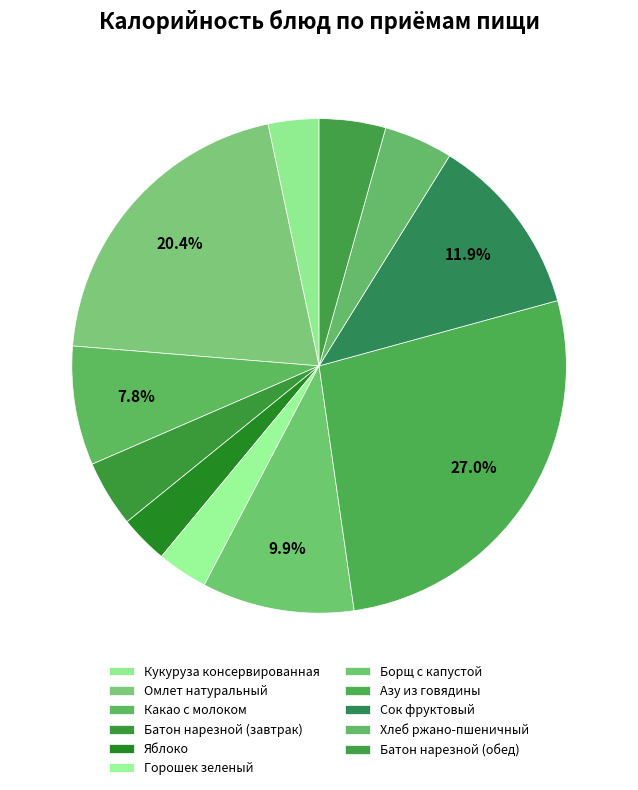

The Борщ с капустой slice represents 10% of the pie. True or false?

True